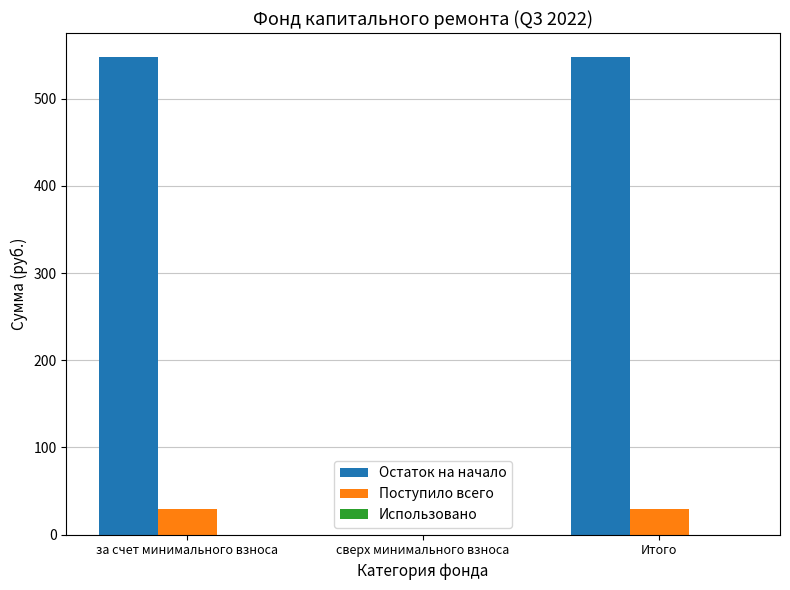

Between за счет минимального взноса and сверх минимального взноса, which series saw the biggest shift?

Остаток на начало